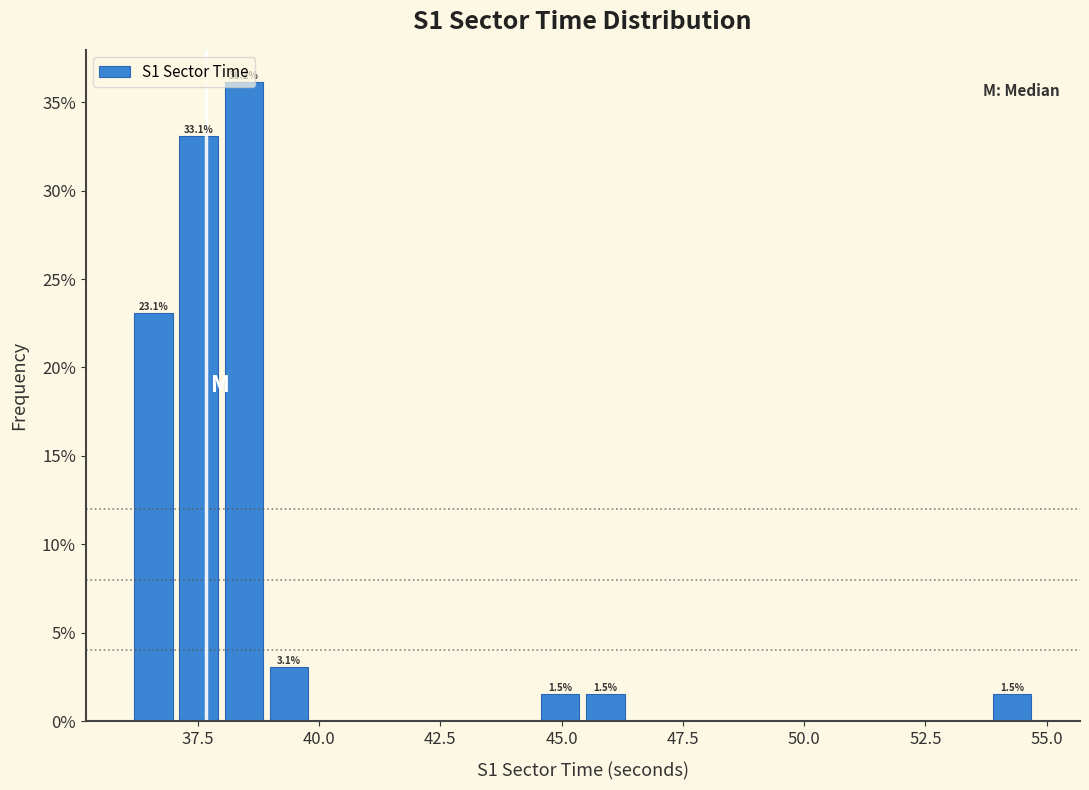

Read against the x-axis, roughly where is the centre of the tallest bar?

38.5